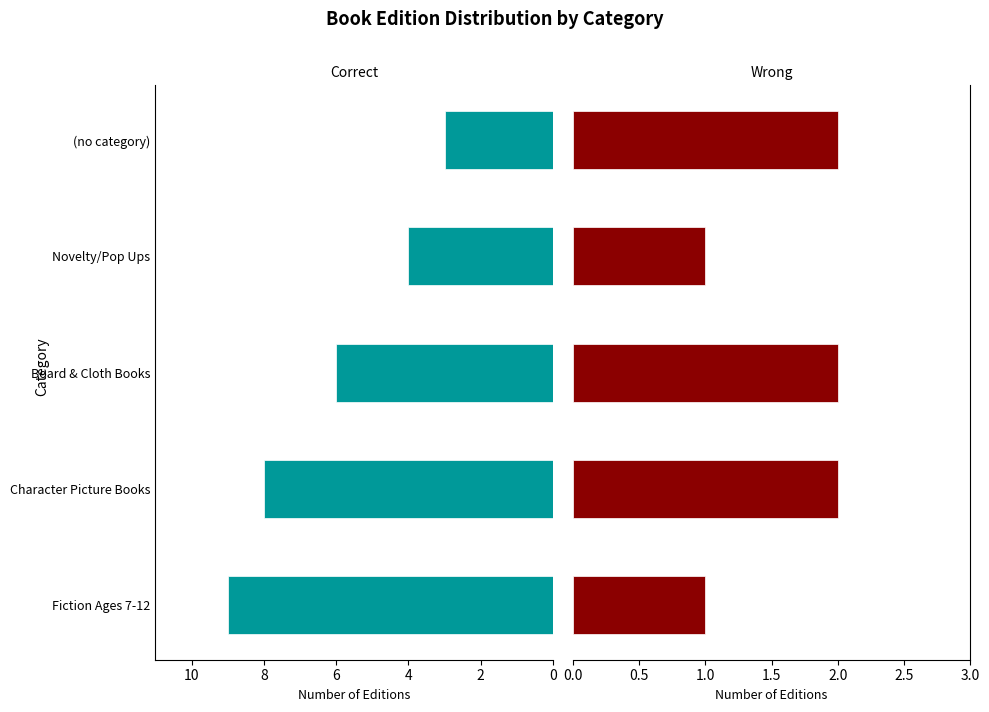

What value does the Correct series have at Novelty/Pop Ups?

4